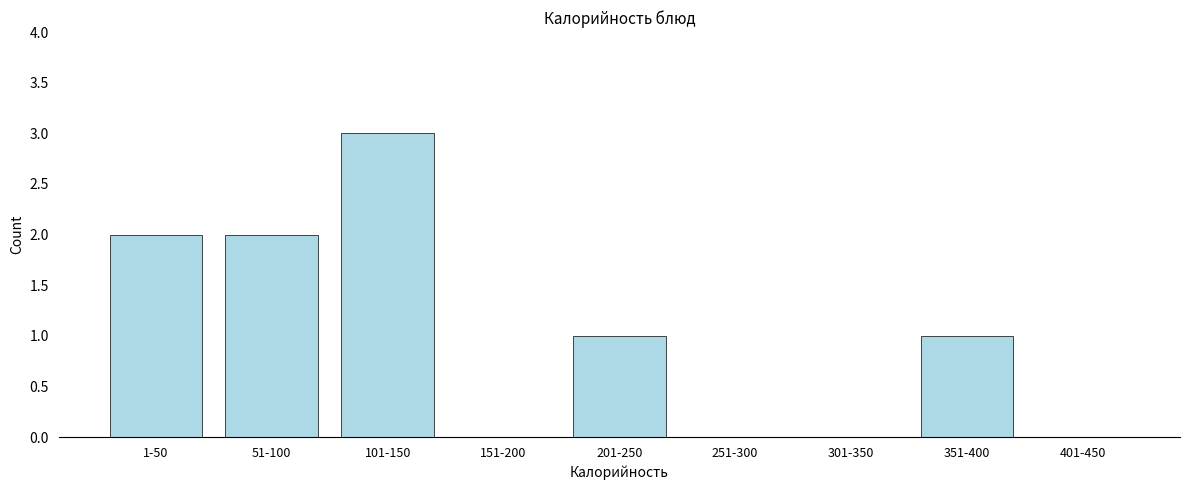

Reading left to right, list all the values displayed in this chart.

1-50=2	51-100=2	101-150=3	151-200=0	201-250=1	251-300=0	301-350=0	351-400=1	401-450=0